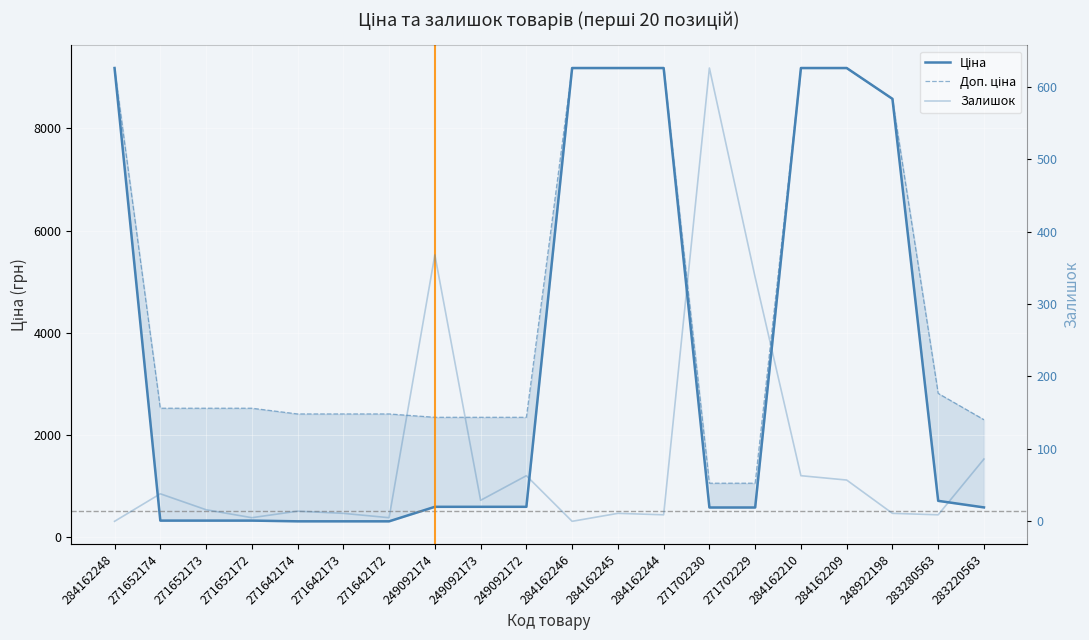

Reading left to right, what are all the values shown in this chart?

Ціна: 284162248=9185.1	271652174=314.7	271652173=314.7	271652172=314.7	271642174=300.6	271642173=300.6	271642172=300.6	249092174=584.9	249092173=584.9	249092172=584.9	284162246=9185.1	284162245=9185.1	284162244=9185.1	271702230=571.6	271702229=571.6	284162210=9185.1	284162209=9185.1	248922198=8581.1	283280563=701.9	283220563=573.2
Доп. ціна: 284162248=9185.1	271652174=2517.5	271652173=2517.5	271652172=2517.5	271642174=2405.2	271642173=2405.2	271642172=2405.2	249092174=2339.7	249092173=2339.7	249092172=2339.7	284162246=9185.1	284162245=9185.1	284162244=9185.1	271702230=1048.0	271702229=1048.0	284162210=9185.1	284162209=9185.1	248922198=8581.1	283280563=2807.6	283220563=2292.9
Залишок: 284162248=0.0	271652174=38.0	271652173=16.0	271652172=5.0	271642174=14.0	271642173=11.0	271642172=5.0	249092174=368.0	249092173=29.0	249092172=63.0	284162246=0.0	284162245=11.0	284162244=9.0	271702230=626.0	271702229=337.0	284162210=63.0	284162209=57.0	248922198=11.0	283280563=9.0	283220563=86.0